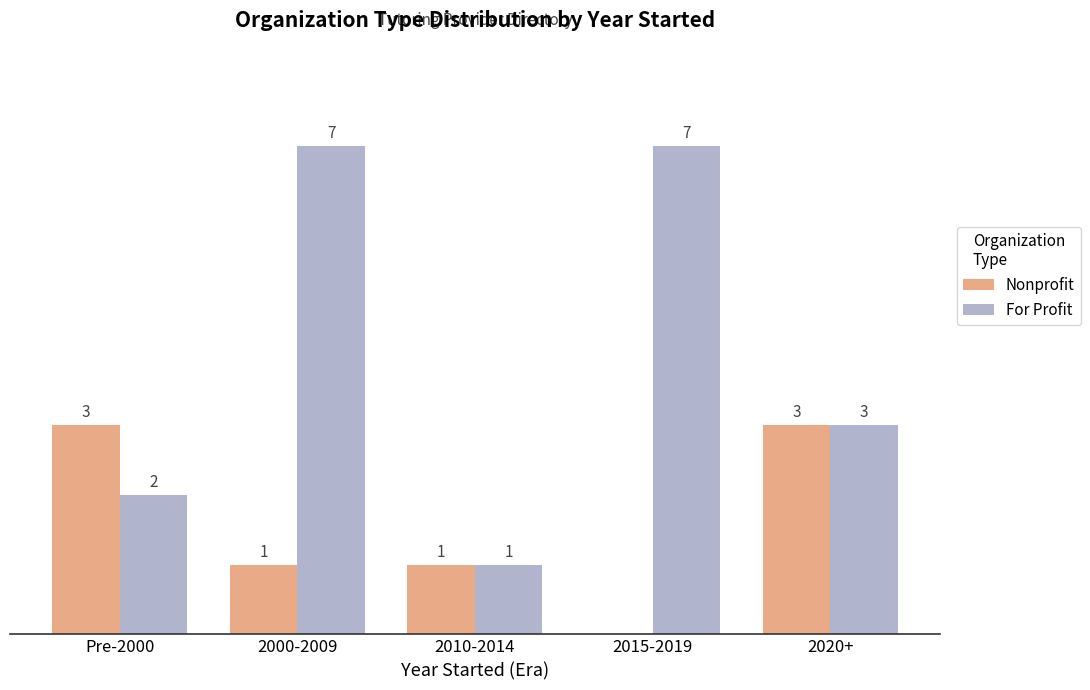

Which series has the largest total across all categories?

For Profit